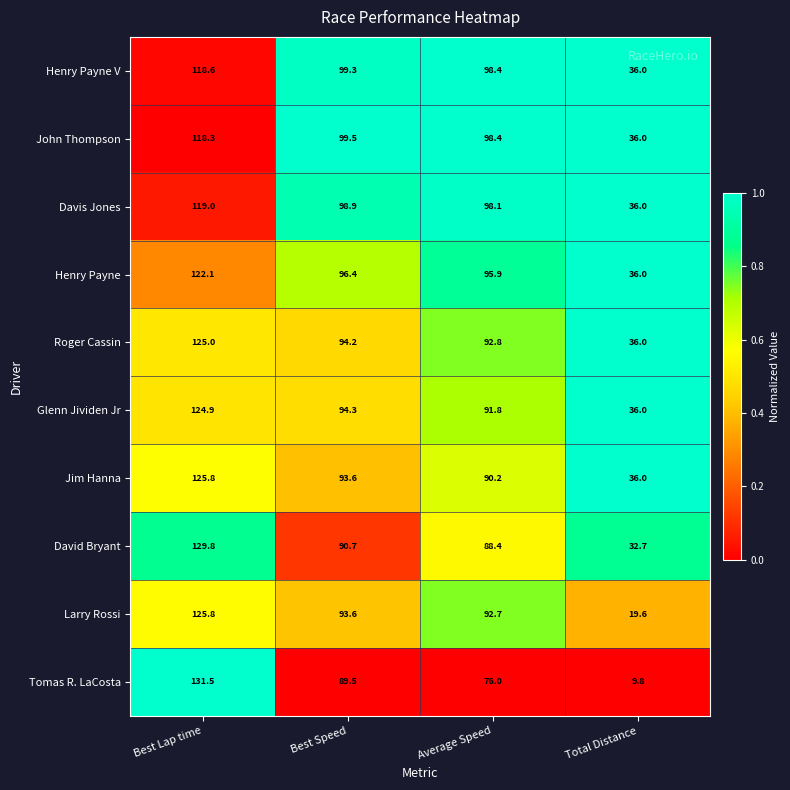

At which label does John Thompson reach its minimum?

Best Lap time